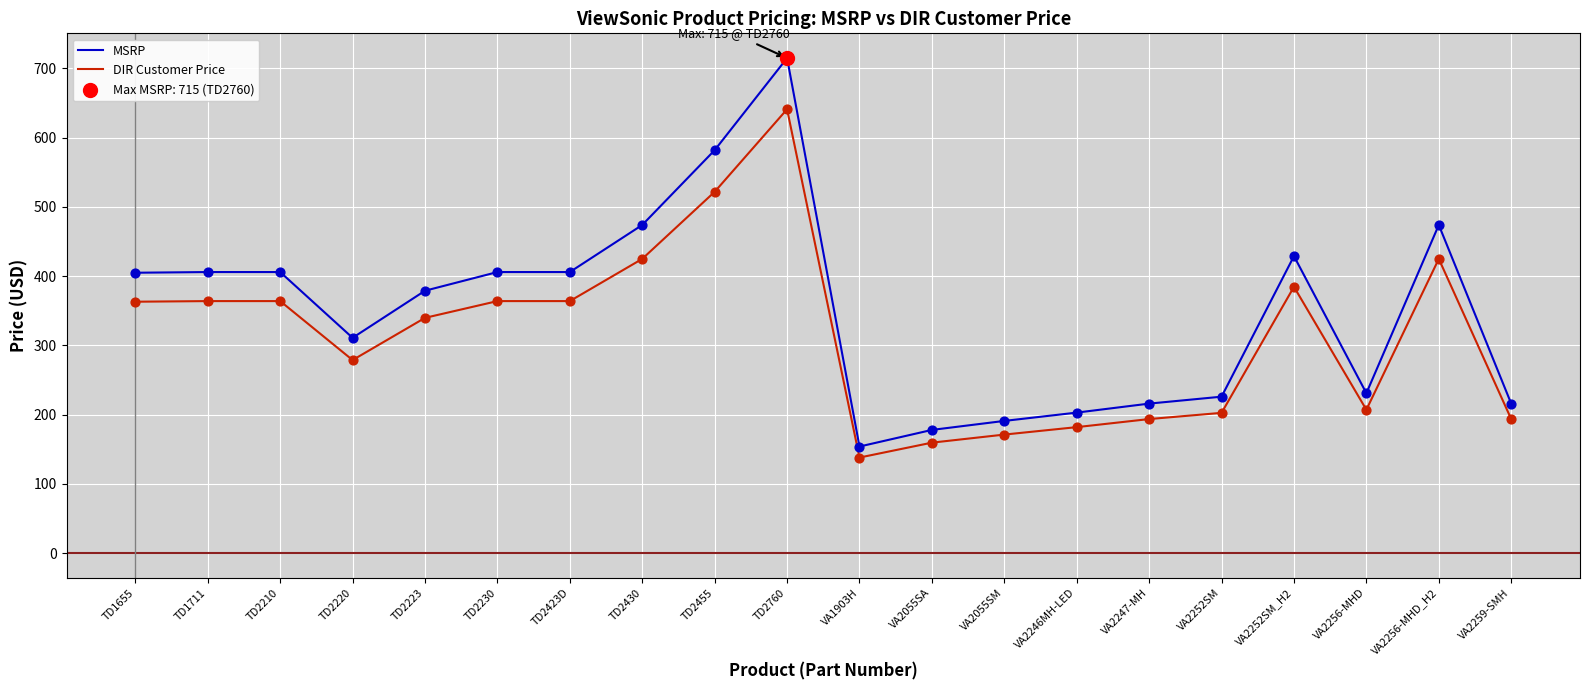

What is the difference between the highest and lowest values at VA2246MH-LED?

21.0